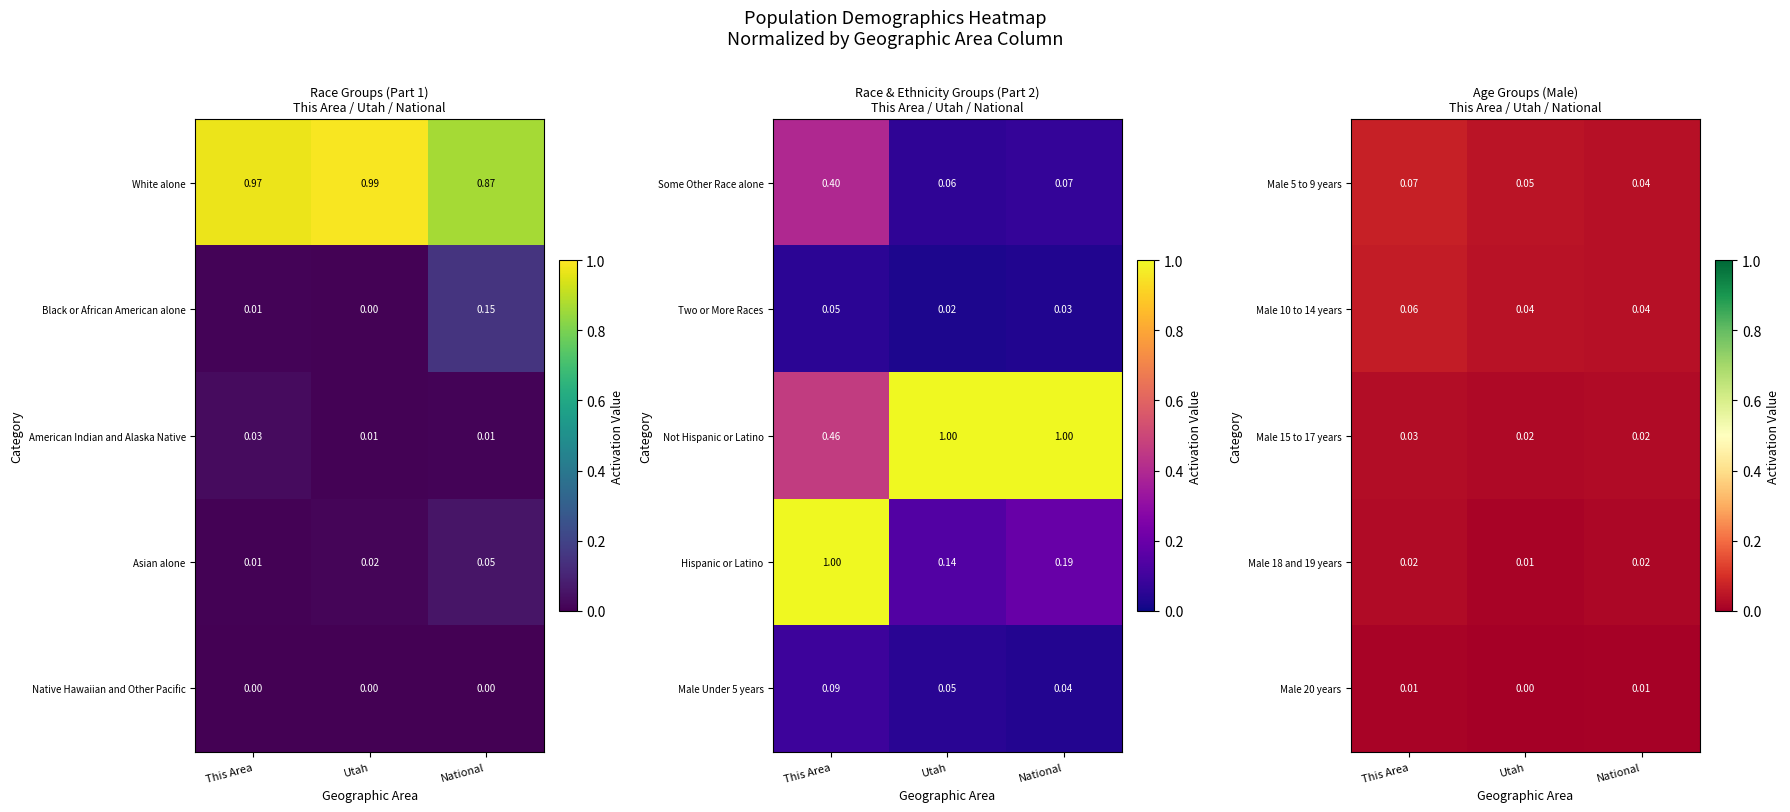

How many categories are shown in the chart?

3